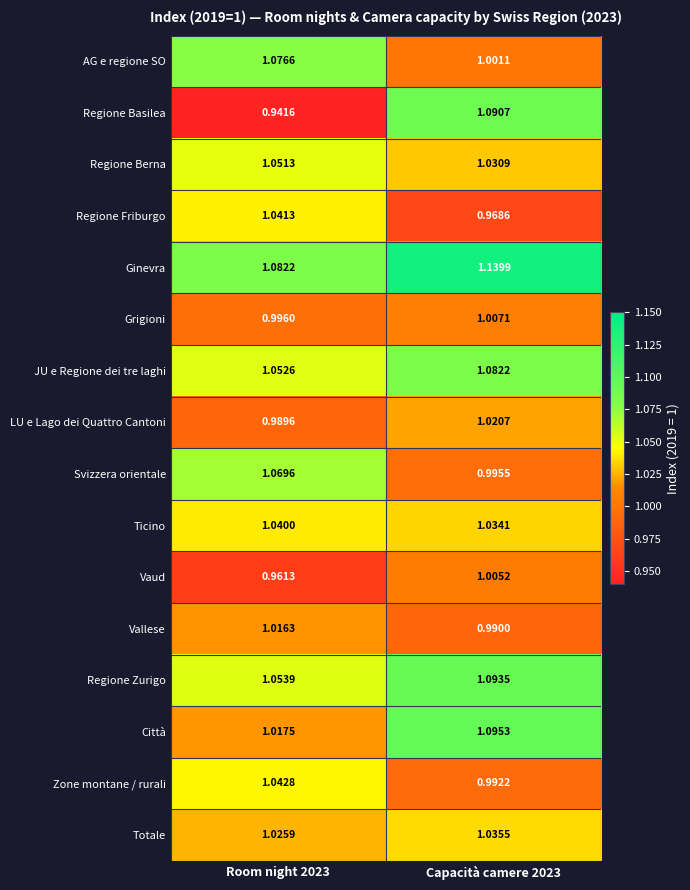

Rank the series at Room night 2023 from lowest to highest value.

Regione Basilea, Vaud, LU e Lago dei Quattro Cantoni, Grigioni, Vallese, Città, Totale, Ticino, Regione Friburgo, Zone montane / rurali, Regione Berna, JU e Regione dei tre laghi, Regione Zurigo, Svizzera orientale, AG e regione SO, Ginevra